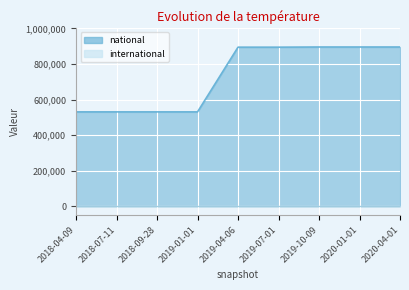

What is the value of the 7th point from the left?

895548